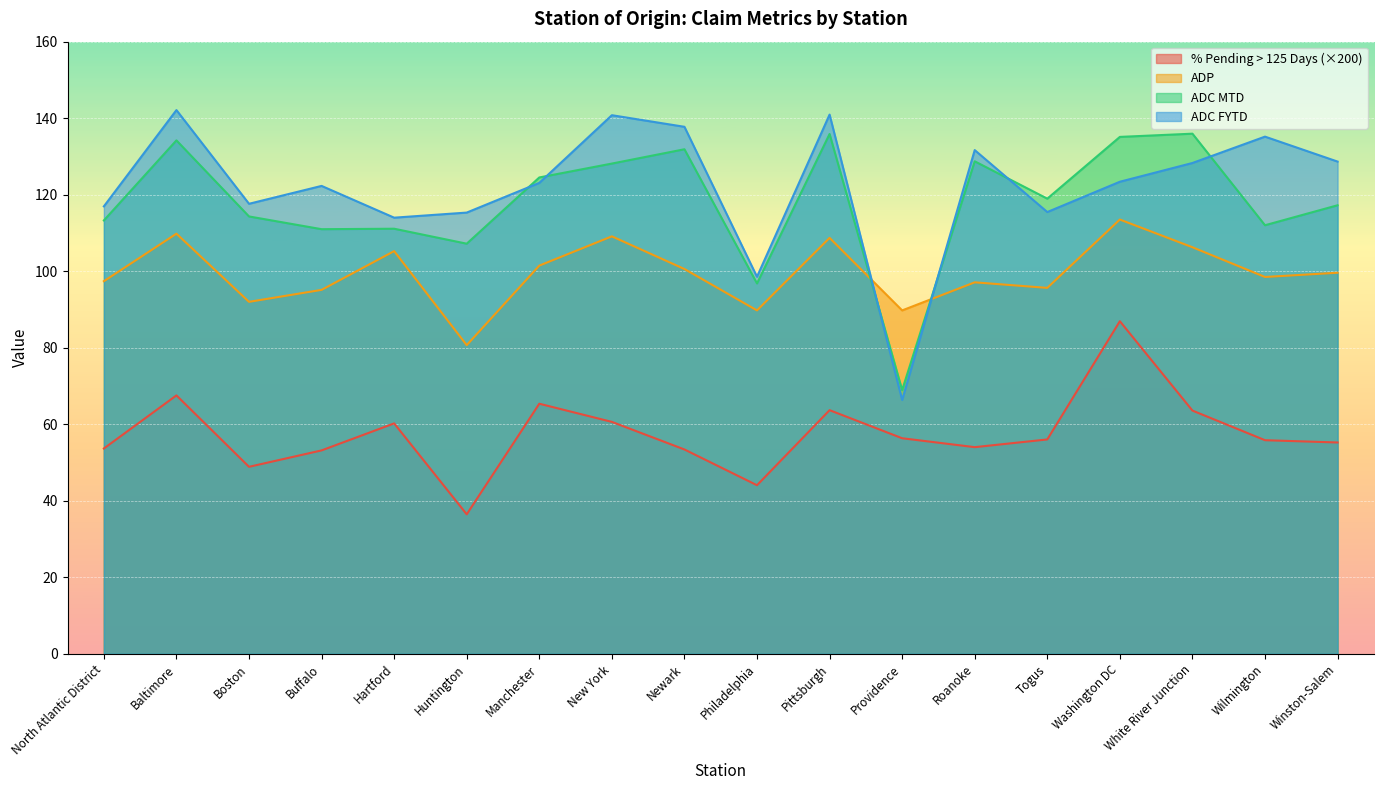

Reading left to right, list all the values displayed in this chart.

% Pending > 125 Days: North Atlantic District=53.7	Baltimore=67.5	Boston=48.9	Buffalo=53.2	Hartford=60.2	Huntington=36.5	Manchester=65.4	New York=60.6	Newark=53.4	Philadelphia=44.1	Pittsburgh=63.7	Providence=56.4	Roanoke=54.0	Togus=56.0	Washington DC=86.9	White River Junction=63.6	Wilmington=55.8	Winston-Salem=55.2
ADP: North Atlantic District=97.4	Baltimore=109.8	Boston=92.0	Buffalo=95.1	Hartford=105.3	Huntington=80.7	Manchester=101.5	New York=109.1	Newark=100.6	Philadelphia=89.8	Pittsburgh=108.7	Providence=89.8	Roanoke=97.1	Togus=95.7	Washington DC=113.5	White River Junction=106.3	Wilmington=98.5	Winston-Salem=99.6
ADC MTD: North Atlantic District=113.3	Baltimore=134.2	Boston=114.3	Buffalo=111.0	Hartford=111.1	Huntington=107.2	Manchester=124.5	New York=128.1	Newark=131.9	Philadelphia=96.8	Pittsburgh=135.9	Providence=68.9	Roanoke=128.7	Togus=119.0	Washington DC=135.1	White River Junction=135.9	Wilmington=112.0	Winston-Salem=117.2
ADC FYTD: North Atlantic District=117.0	Baltimore=142.1	Boston=117.6	Buffalo=122.3	Hartford=114.0	Huntington=115.3	Manchester=123.1	New York=140.8	Newark=137.8	Philadelphia=98.5	Pittsburgh=140.9	Providence=66.4	Roanoke=131.7	Togus=115.5	Washington DC=123.4	White River Junction=128.3	Wilmington=135.2	Winston-Salem=128.7